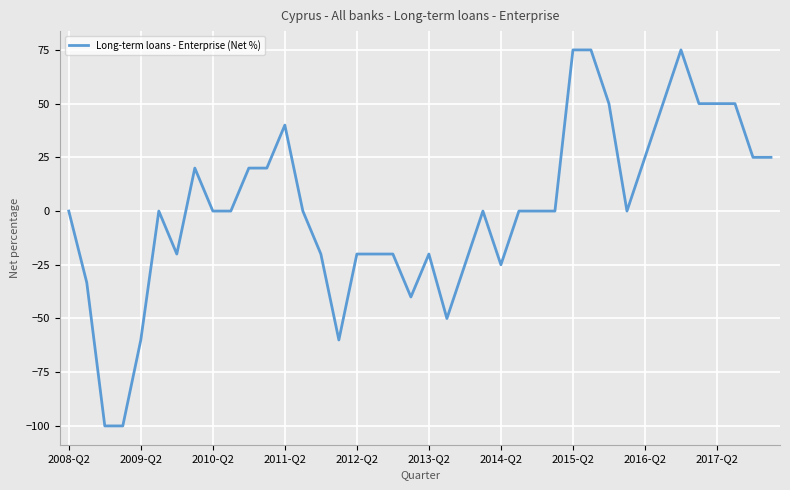

What is the difference between the maximum and minimum values?

175.0